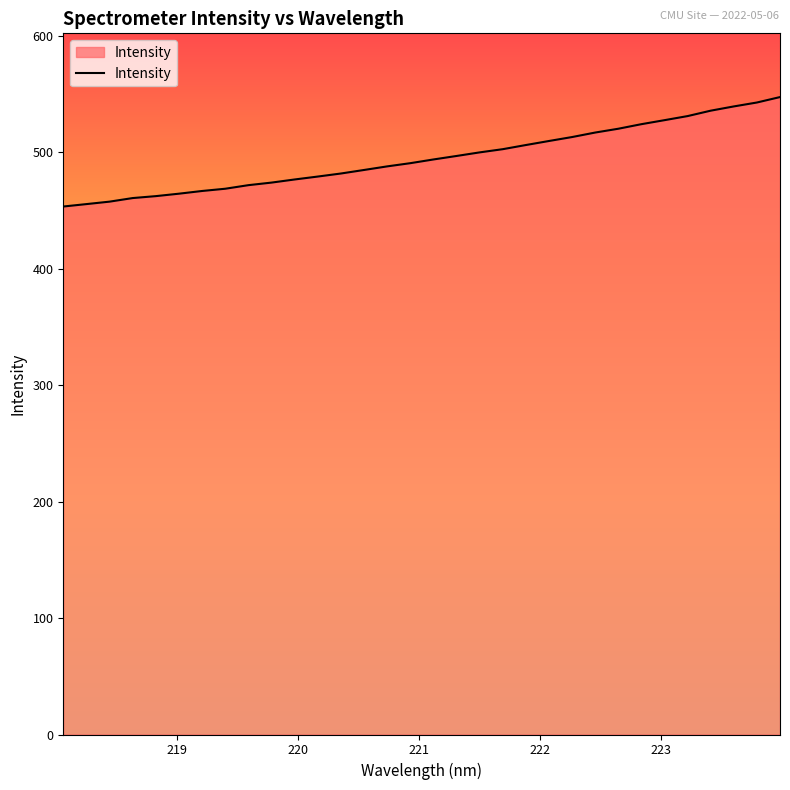

What is the difference between the maximum and minimum values?

94.0